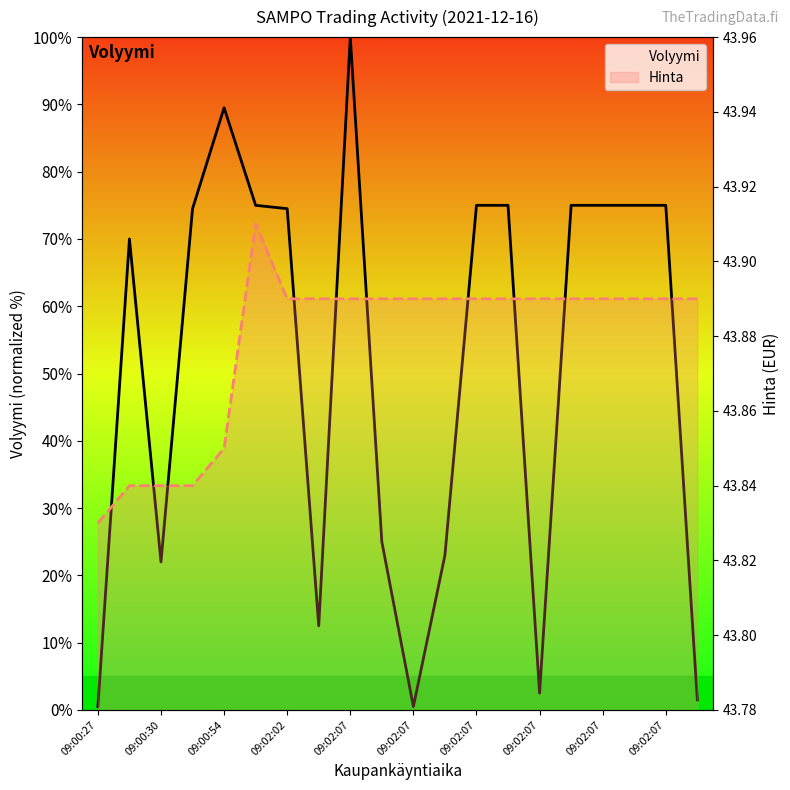

Is it true that Volyymi equals 75.0 at 17?

True